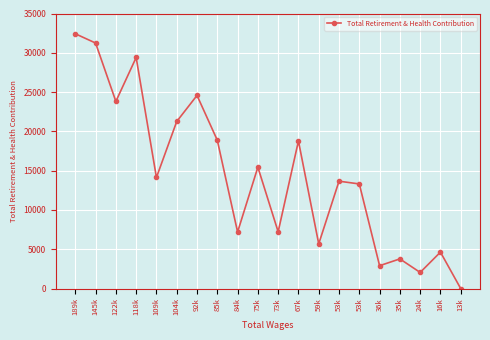

Reading left to right, transcribe all the data shown in this chart.

32422	31242	23815	29403	14140	21261	24578	18880	7197	15448	7226	18782	5691	13665	13316	2914	3779	2056	4639	0